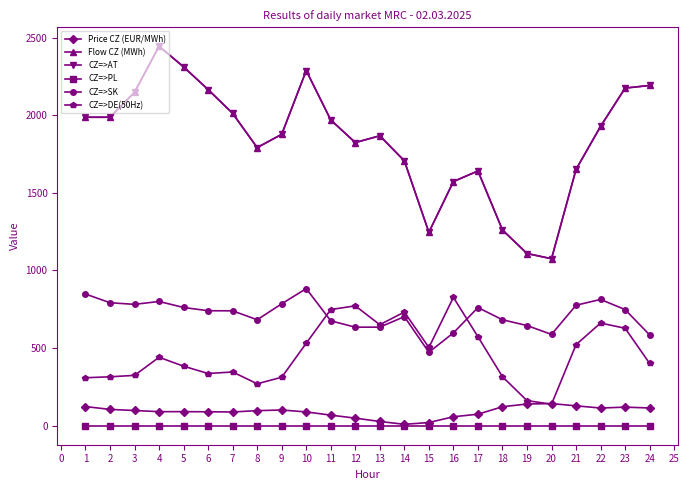

Reading right to left, what are all the values shown in this chart?

Price CZ (EUR/MWh): 114.5	119.8	114.1	128.2	142.7	140.0	122.4	74.3	57.9	20.7	9.2	27.5	49.0	68.3	89.0	101.5	97.2	88.8	89.9	90.7	90.7	98.2	105.2	123.5
Flow CZ (MWh): 2191.3	2174.3	1927.8	1650.9	1075.5	1109.1	1260.6	1640.6	1572.6	1245.6	1706.0	1867.1	1823.7	1968.9	2287.1	1876.7	1791.2	2011.2	2164.9	2310.8	2444.0	2147.8	1986.6	1986.6
CZ=>AT: 2191.3	2174.3	1927.8	1650.9	1075.5	1109.1	1260.6	1640.6	1572.6	1245.6	1706.0	1867.1	1823.7	1968.9	2287.1	1876.7	1791.2	2011.2	2164.9	2310.8	2444.0	2147.8	1986.6	1986.6
CZ=>PL: 0.0	0.0	0.0	0.0	0.0	0.0	0.0	0.0	0.0	0.0	0.0	0.0	0.0	0.0	0.0	0.0	0.0	0.0	0.0	0.0	0.0	0.0	0.0	0.0
CZ=>SK: 584.9	748.0	813.4	776.0	588.2	645.3	682.5	761.2	598.0	473.1	702.6	635.0	634.6	675.7	883.1	785.2	682.6	740.1	740.6	761.6	800.3	781.7	792.2	848.2
CZ=>DE(50Hz): 401.5	627.7	661.4	522.1	138.8	161.7	315.6	573.2	826.6	503.9	732.1	650.7	772.0	748.4	531.4	312.3	270.2	346.2	336.4	383.4	441.0	324.4	315.2	309.1